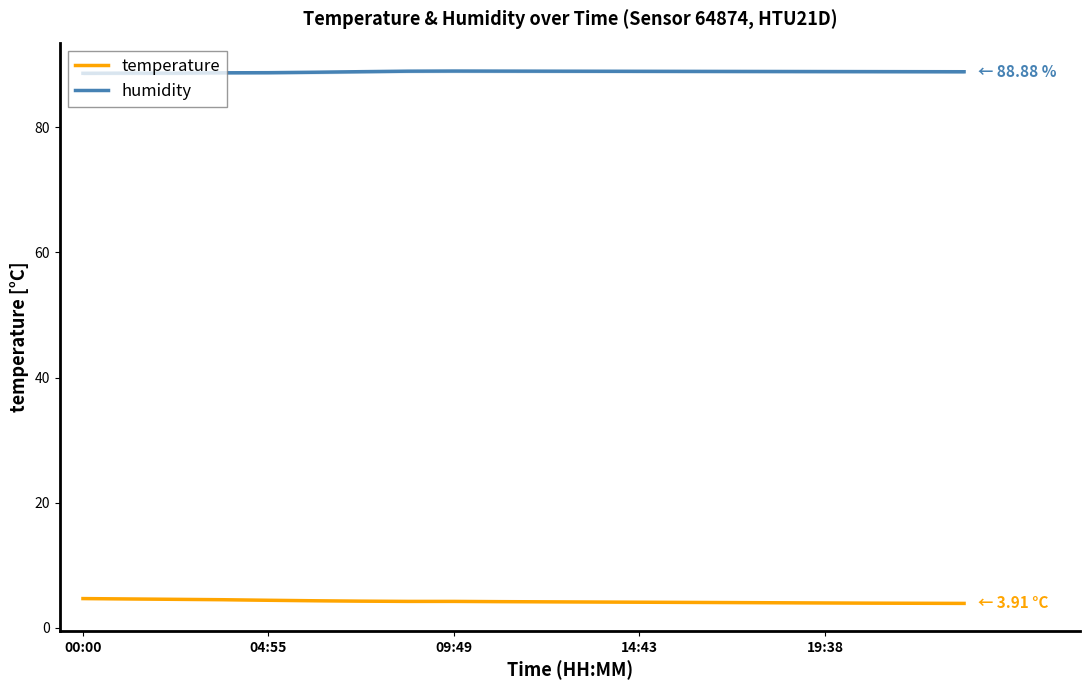

True or false: temperature and humidity cross at least once.

False